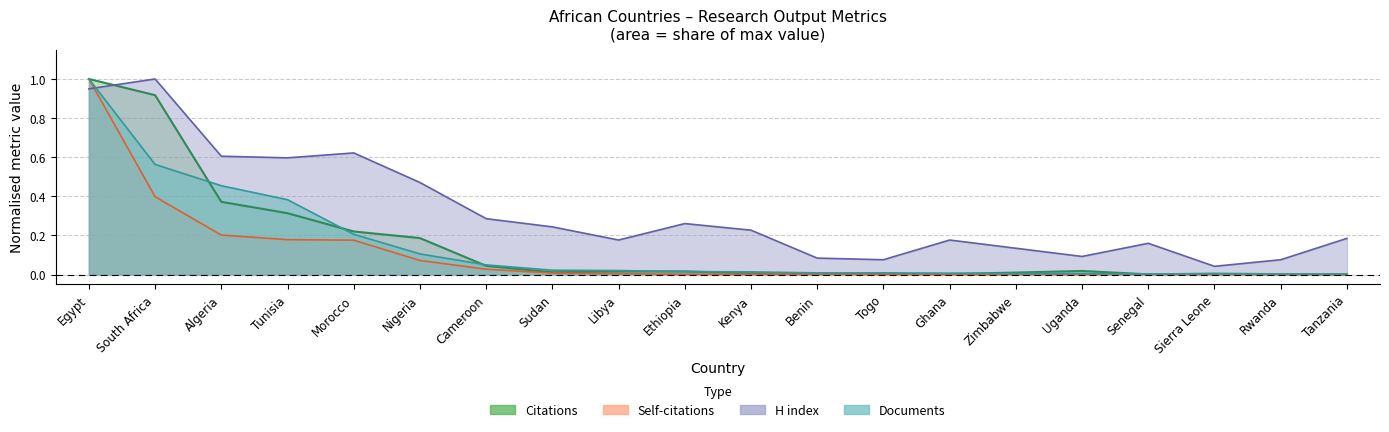

Which series changed the most between Nigeria and Sudan?

H index